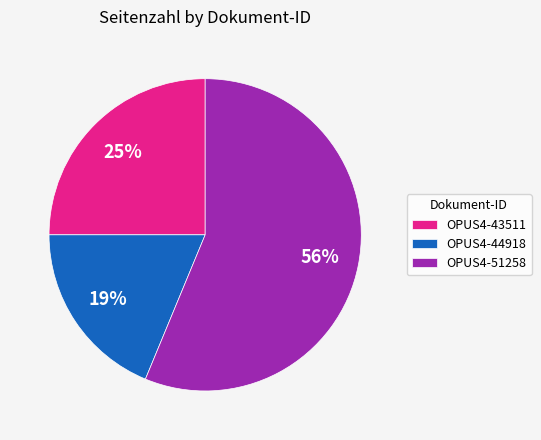

Which slice is the largest?

OPUS4-51258